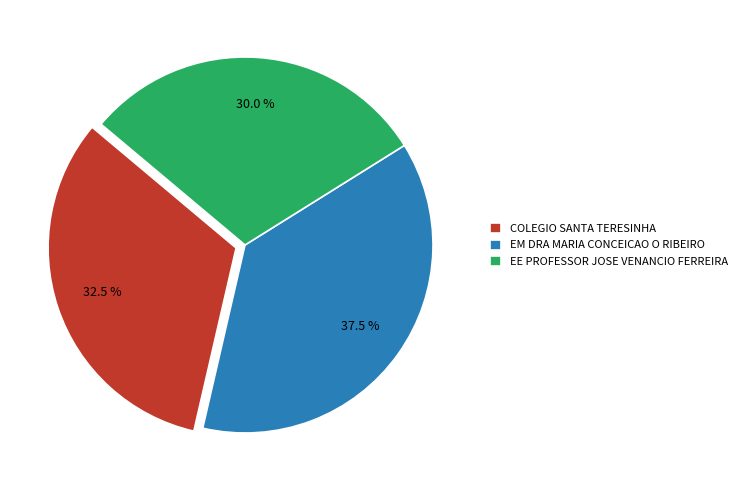

Approximately how many times larger is the value at COLEGIO SANTA TERESINHA compared to EM DRA MARIA CONCEICAO O RIBEIRO?

0.9